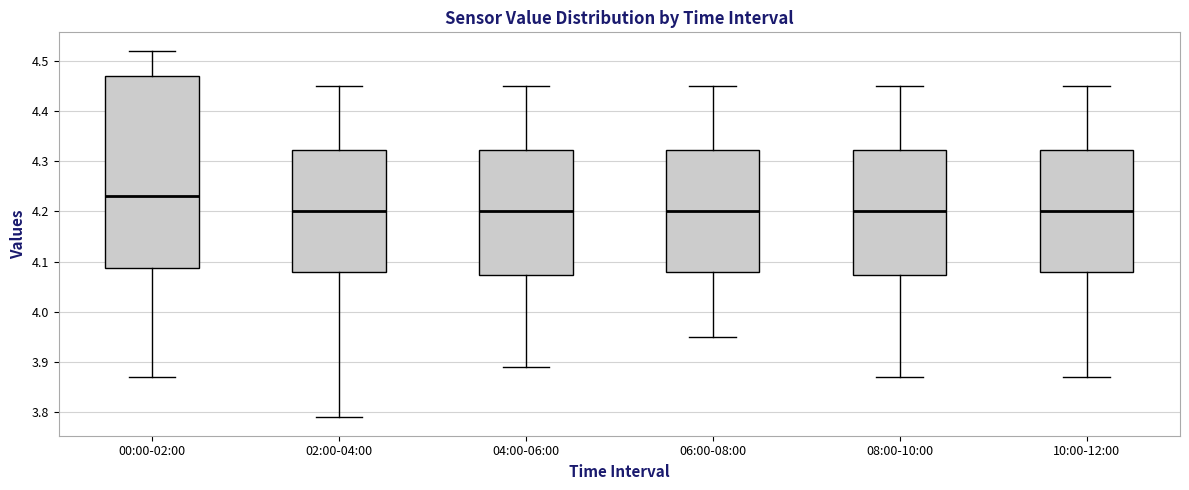

Comparing the boxes themselves (not the whiskers), which one is the tallest?

00:00-02:00